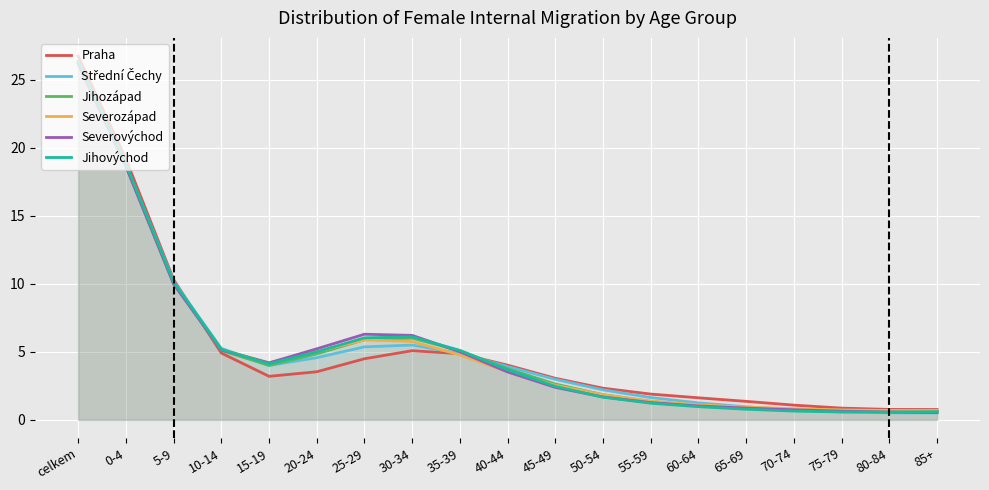

The value of Jihozápad at 55-59 is 1.3. True or false?

True